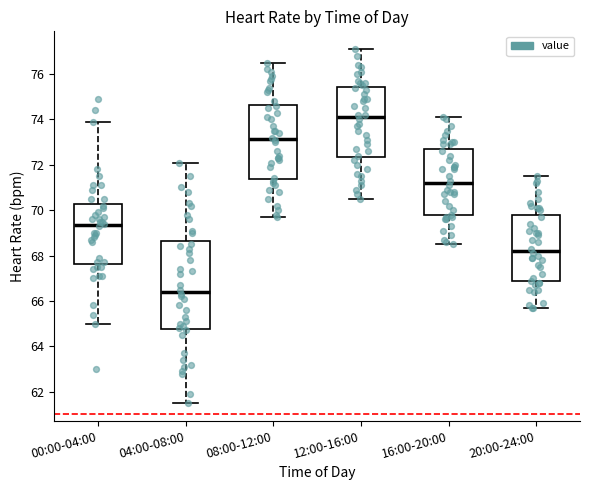

Reading left to right, read every box against the y-axis: the position of its median line, the range the box covers, and the ends of its whiskers. The values are not printed on the chart, so give them approximately, as read against the axis.

00:00-04:00: median 69.4, box 67.6 to 70.2, whiskers 65.0 to 74.0
04:00-08:00: median 66.4, box 64.8 to 68.6, whiskers 61.6 to 72.2
08:00-12:00: median 73.2, box 71.4 to 74.6, whiskers 69.8 to 76.6
12:00-16:00: median 74.2, box 72.4 to 75.4, whiskers 70.6 to 77.2
16:00-20:00: median 71.2, box 69.8 to 72.6, whiskers 68.6 to 74.2
20:00-24:00: median 68.2, box 66.8 to 69.8, whiskers 65.8 to 71.6